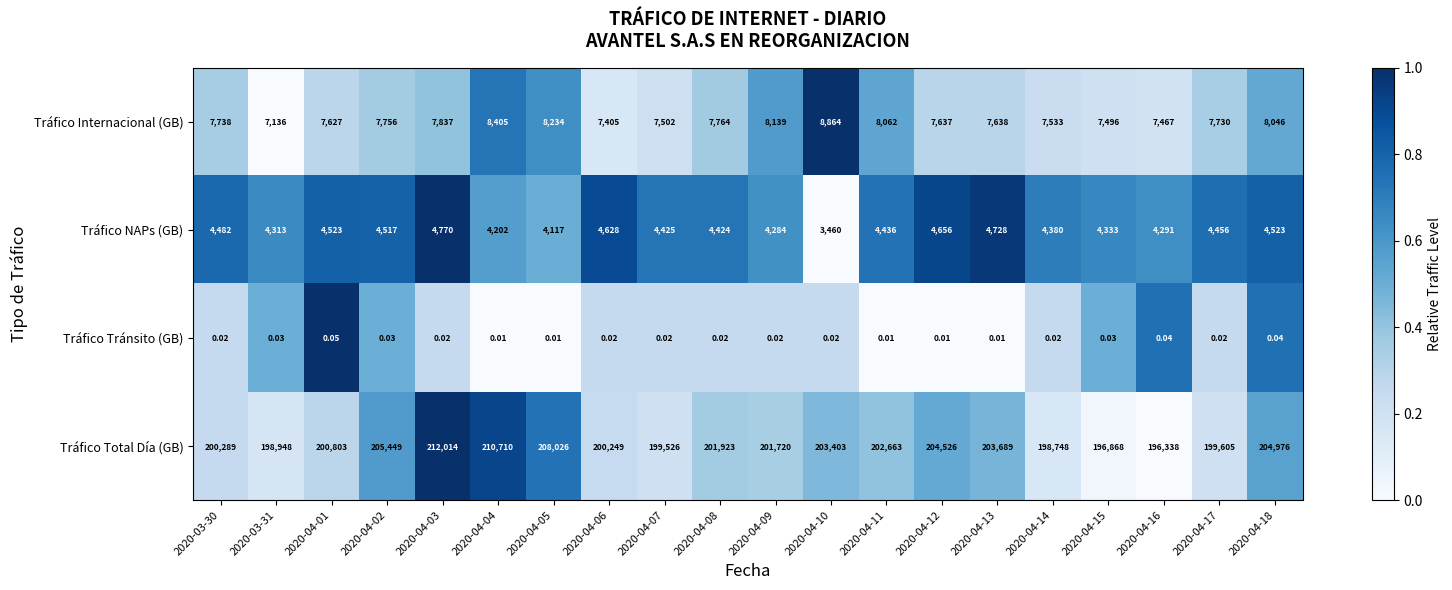

List the series in order of their peak value, lowest first.

Tráfico Tránsito (GB), Tráfico NAPs (GB), Tráfico Internacional (GB), Tráfico Total Día (GB)